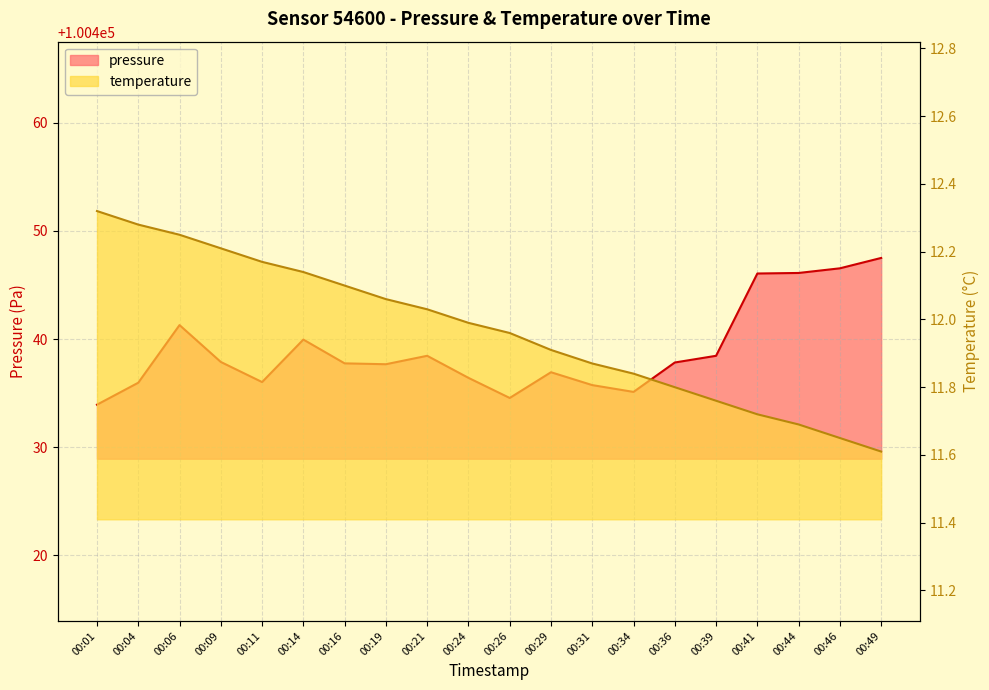

Rank the series by their average value, from highest to lowest.

pressure, temperature